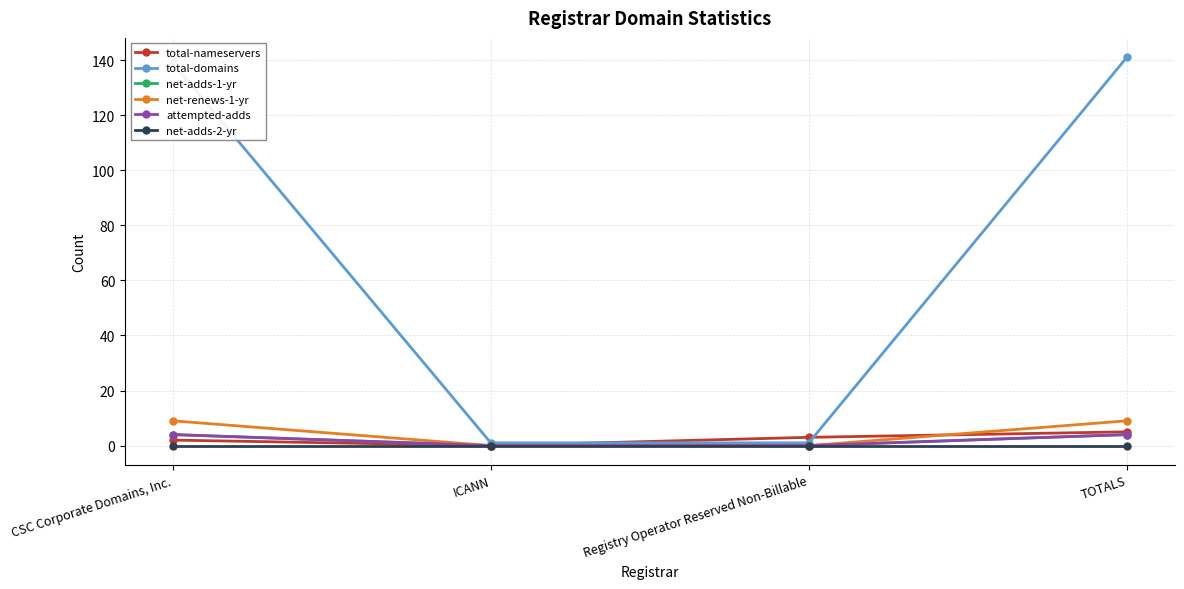

At CSC Corporate Domains, Inc., list the series in order from smallest to largest.

net-adds-2-yr, total-nameservers, net-adds-1-yr, attempted-adds, net-renews-1-yr, total-domains